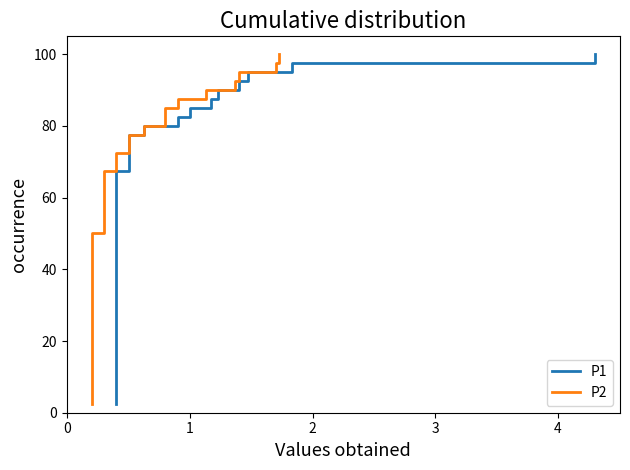

Rank the series by their maximum value, from highest to lowest.

P1, P2